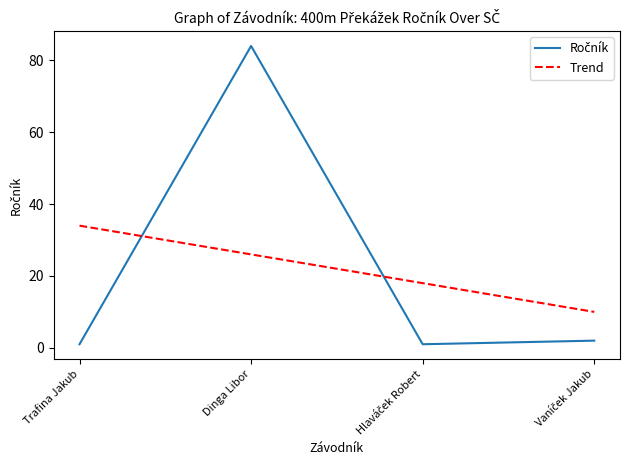

The chart shows a value of 2 at Vaníček Jakub. True or false?

True